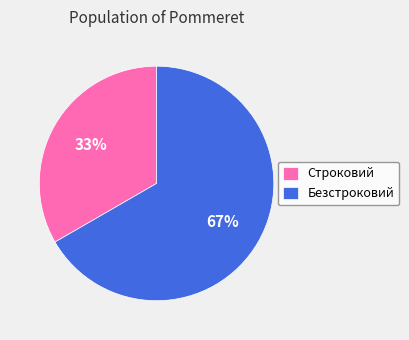

Which category has the biggest portion of the pie?

Безстроковий